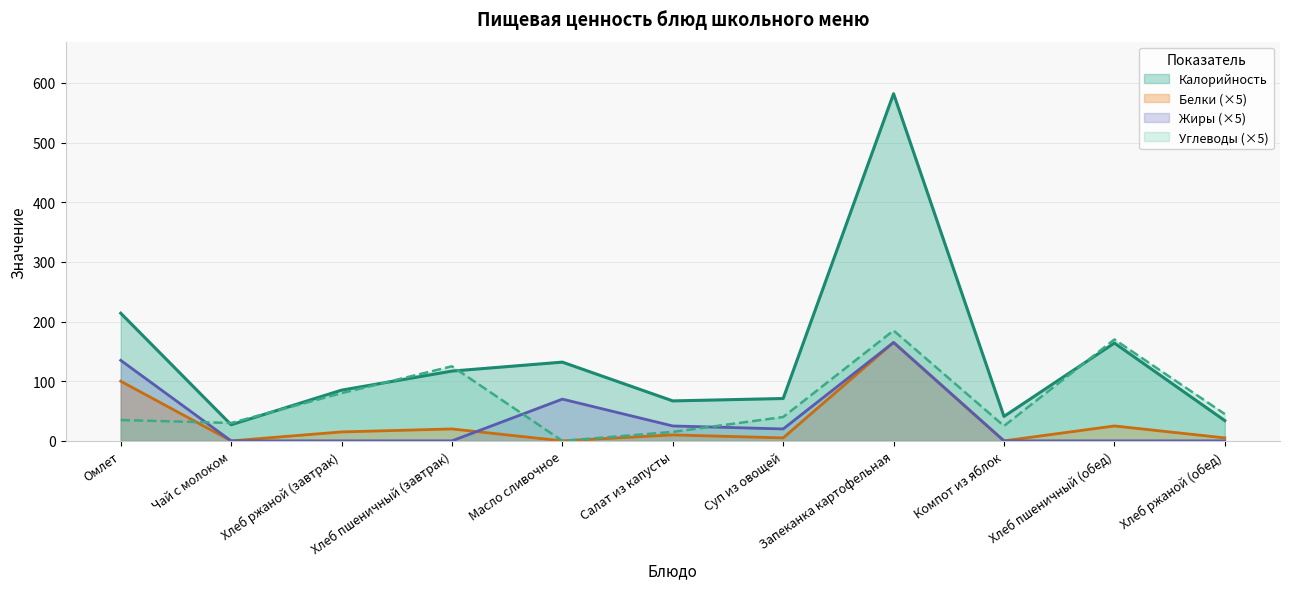

Which category has the lowest value in the Белки series?

Чай с молоком